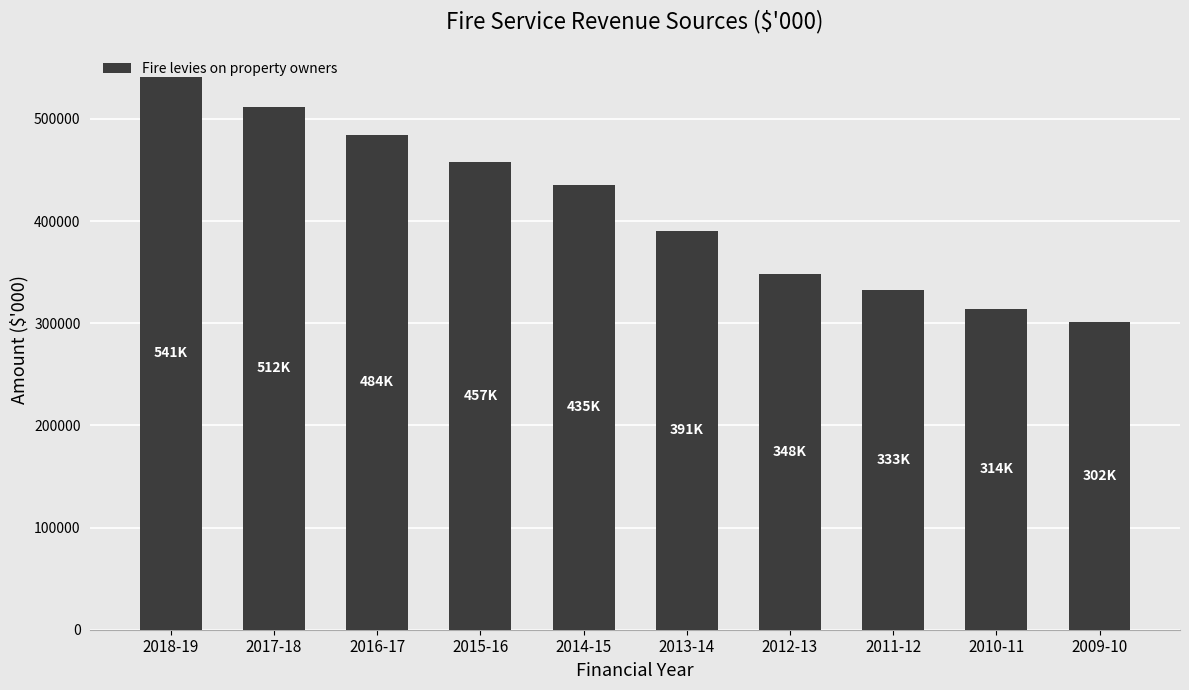

What is the label of the 8th bar from the left?

2011-12